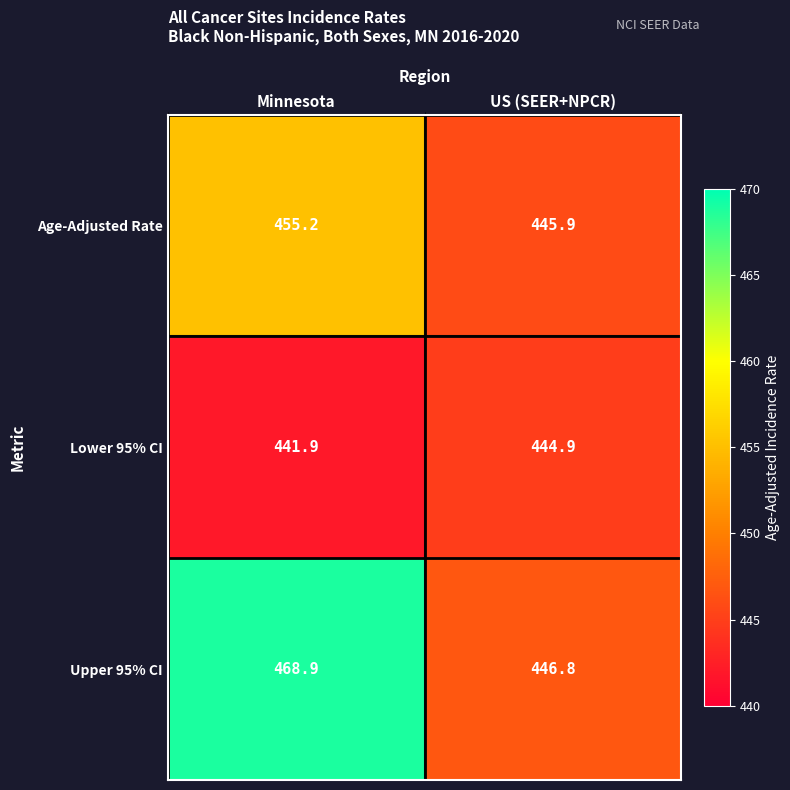

Where does the Age-Adjusted Rate series first go above 455?

Minnesota